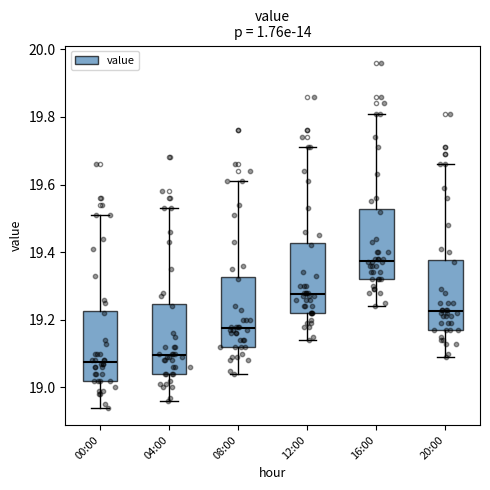

Reading left to right, transcribe this box plot: for each box, give where its median line is, the range the box spans, and where its two whiskers end, as read against the y-axis. The values are not printed on the chart, so give them approximately, as read against the axis.

00:00: median 19.08, box 19.02 to 19.22, whiskers 18.94 to 19.52
04:00: median 19.10, box 19.04 to 19.24, whiskers 18.96 to 19.54
08:00: median 19.18, box 19.12 to 19.32, whiskers 19.04 to 19.62
12:00: median 19.28, box 19.22 to 19.42, whiskers 19.14 to 19.72
16:00: median 19.38, box 19.32 to 19.52, whiskers 19.24 to 19.82
20:00: median 19.22, box 19.18 to 19.38, whiskers 19.10 to 19.66